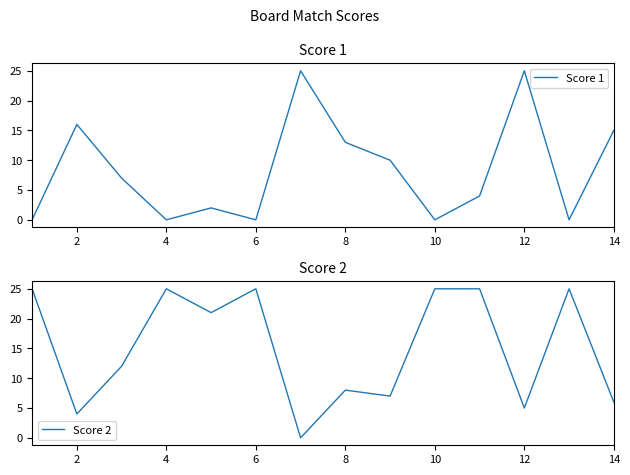

Which series has the largest range (max minus min)?

Score 1